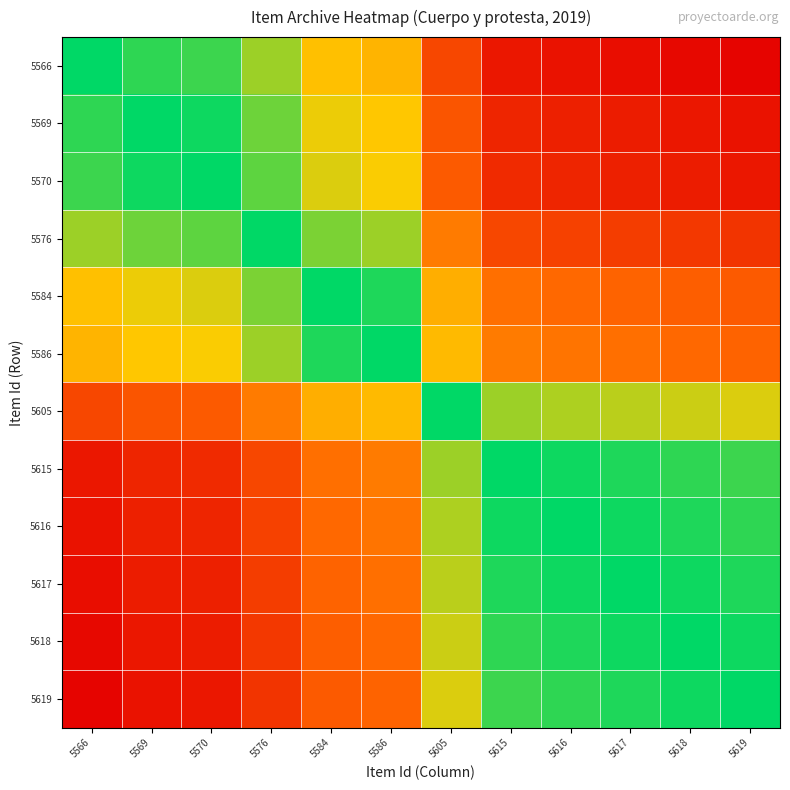

Which label corresponds to the smallest value in the chart?

5566